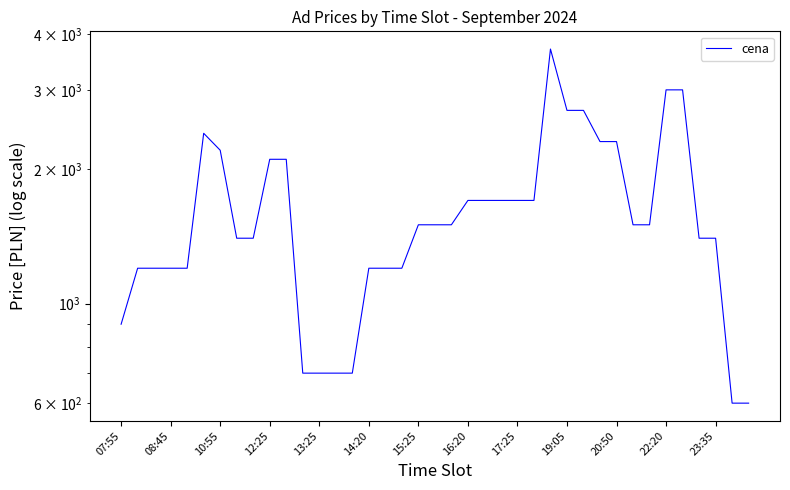

True or false: the data shows 1012 at 37.

False